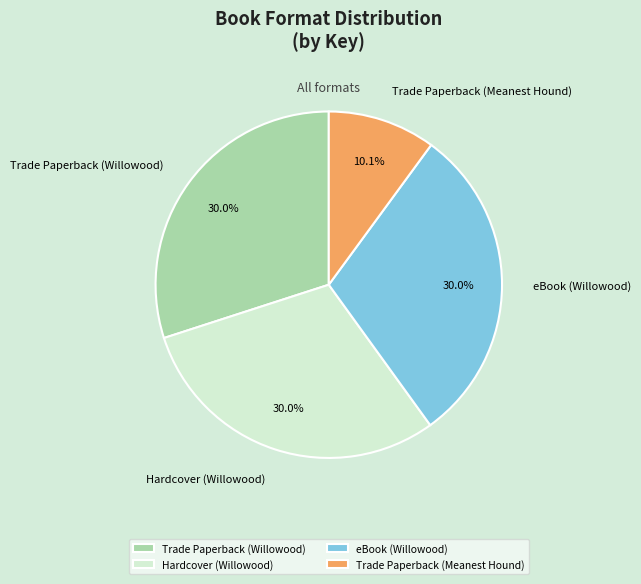

Does any single category account for the majority?

No